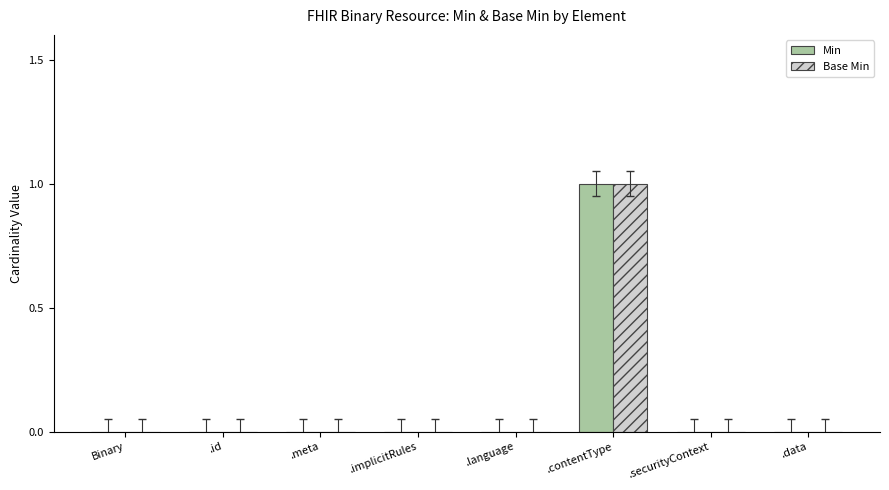

At which label does Base Min reach its peak?

.contentType